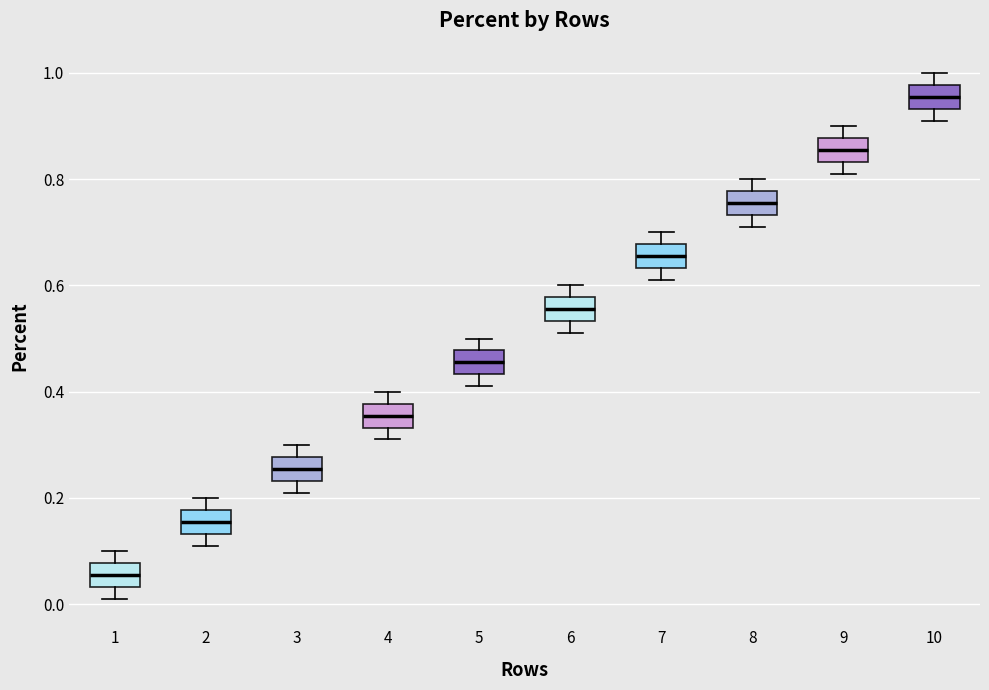

Which box has the lowest median line?

1